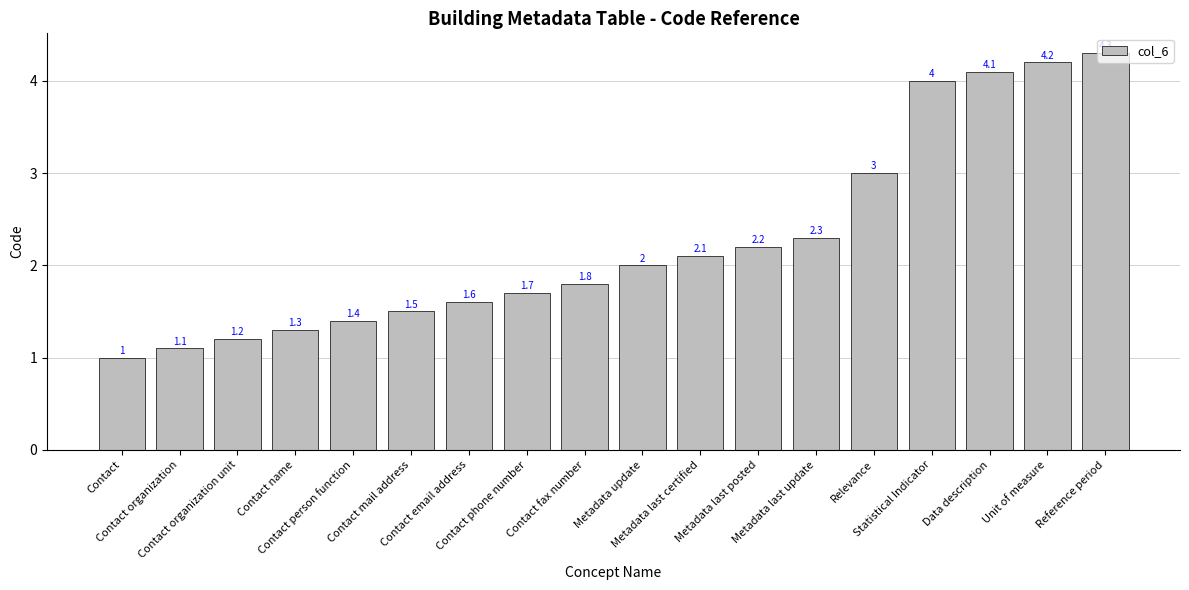

List the labels in order of value, smallest first.

Contact, Contact organization, Contact organization unit, Contact name, Contact person function, Contact mail address, Contact email address, Contact phone number, Contact fax number, Metadata update, Metadata last certified, Metadata last posted, Metadata last update, Relevance, Statistical Indicator, Data description, Unit of measure, Reference period